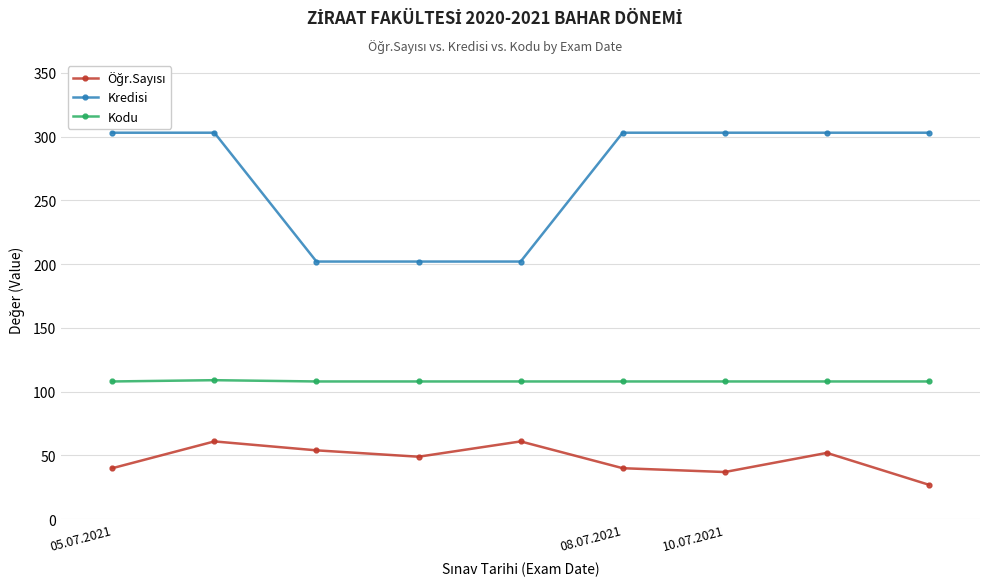

Is this an area chart (filled region under the line)?

No